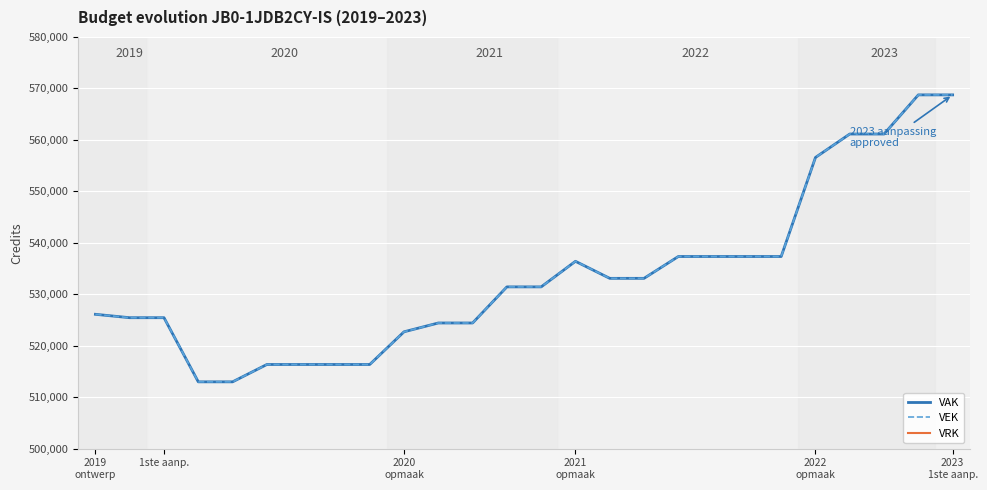

What is the maximum value for VAK?

568744